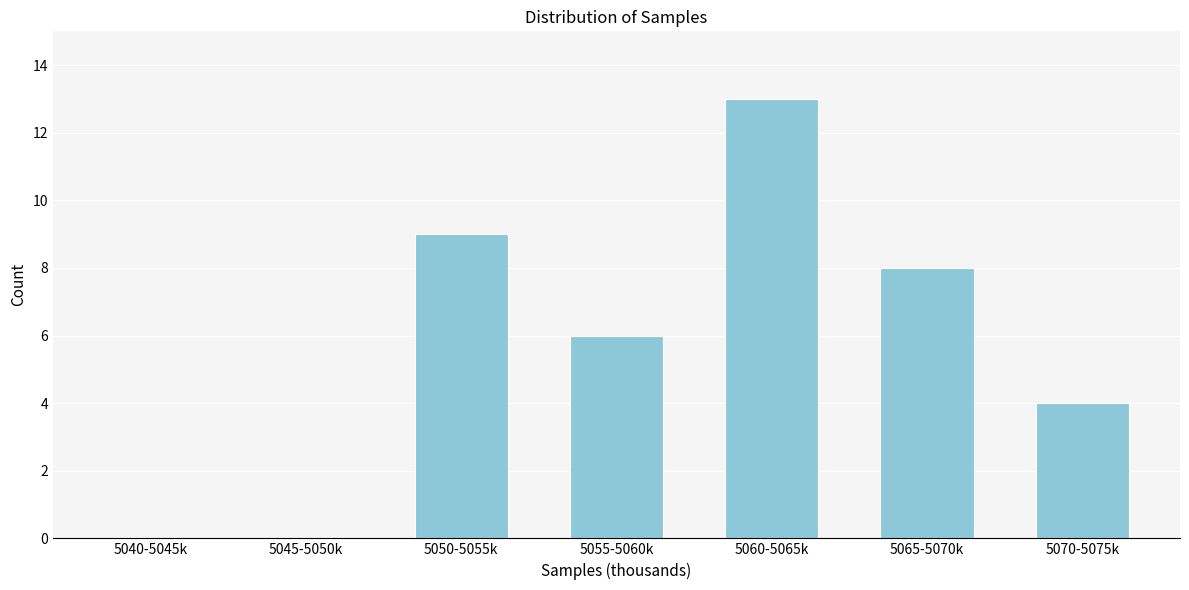

Reading left to right, what are all the values shown in this chart?

5040-5045k=0	5045-5050k=0	5050-5055k=9	5055-5060k=6	5060-5065k=13	5065-5070k=8	5070-5075k=4